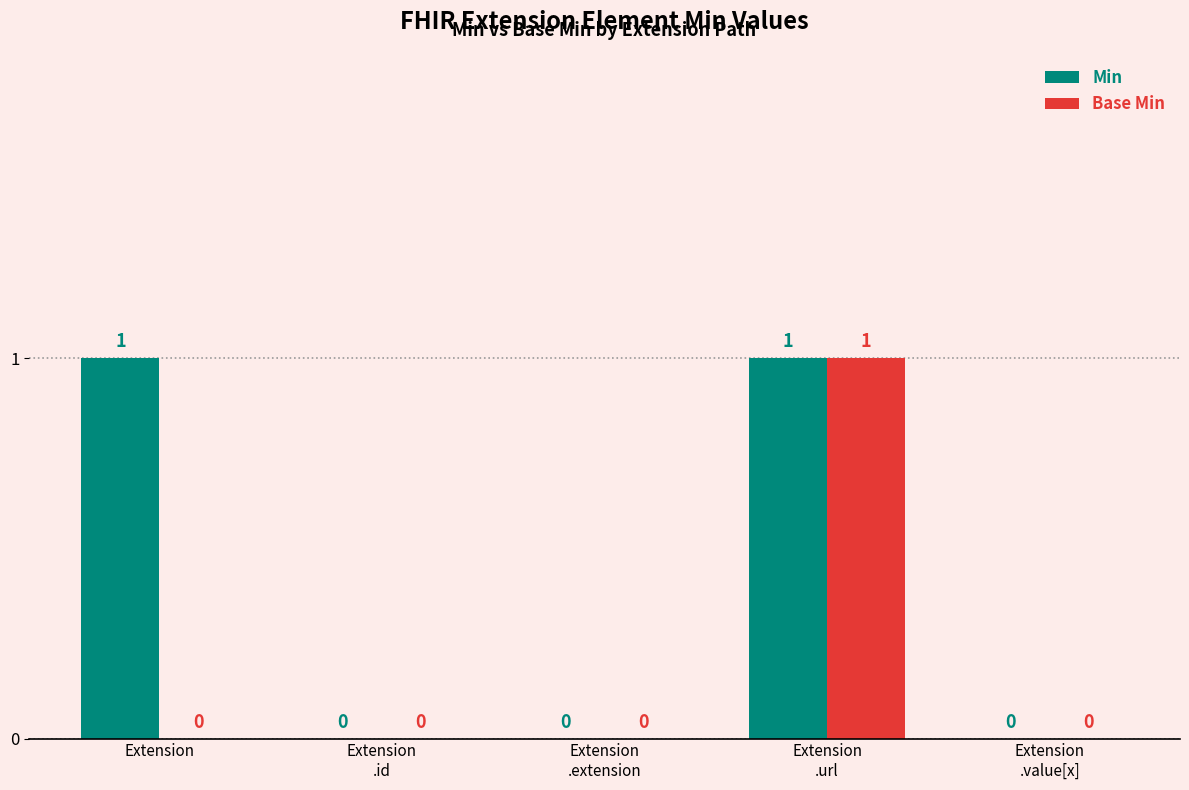

How many Min values are between 0 and 1?

5